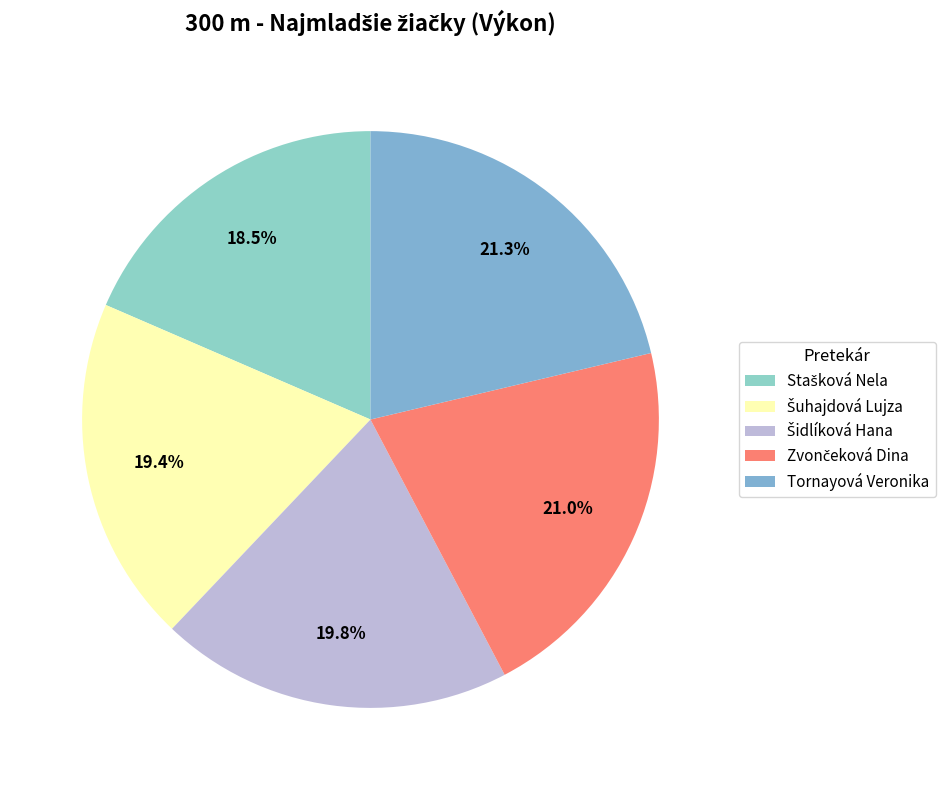

Count the number of slices in the pie.

5